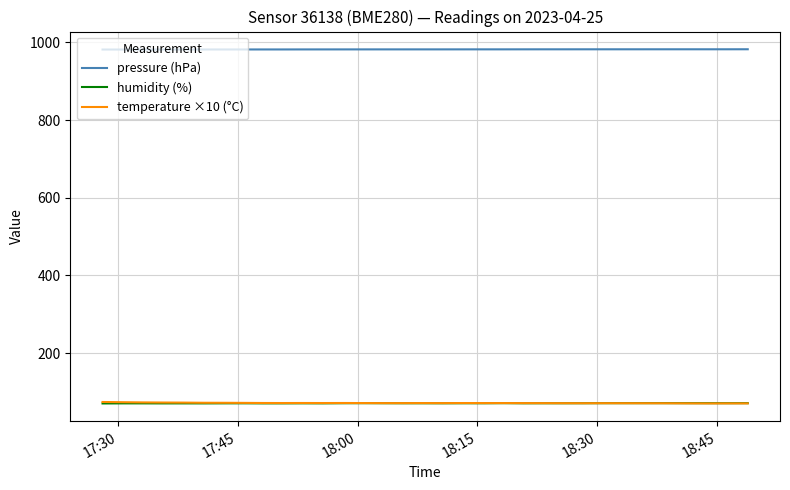

True or false: pressure (hPa) and humidity (%) intersect in this chart.

False